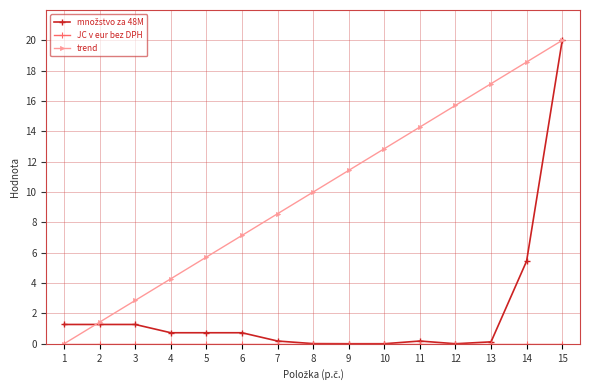

What is the value of the trend point at the 2nd from the left?

1.4